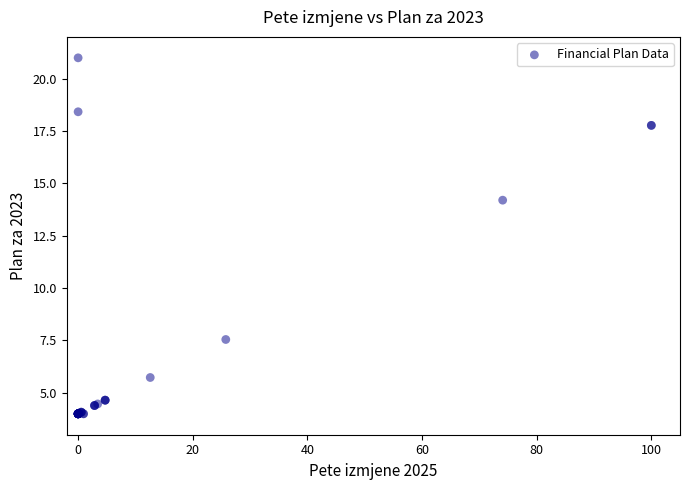

What Y value in the scatter plot is closest to 12?

14.2